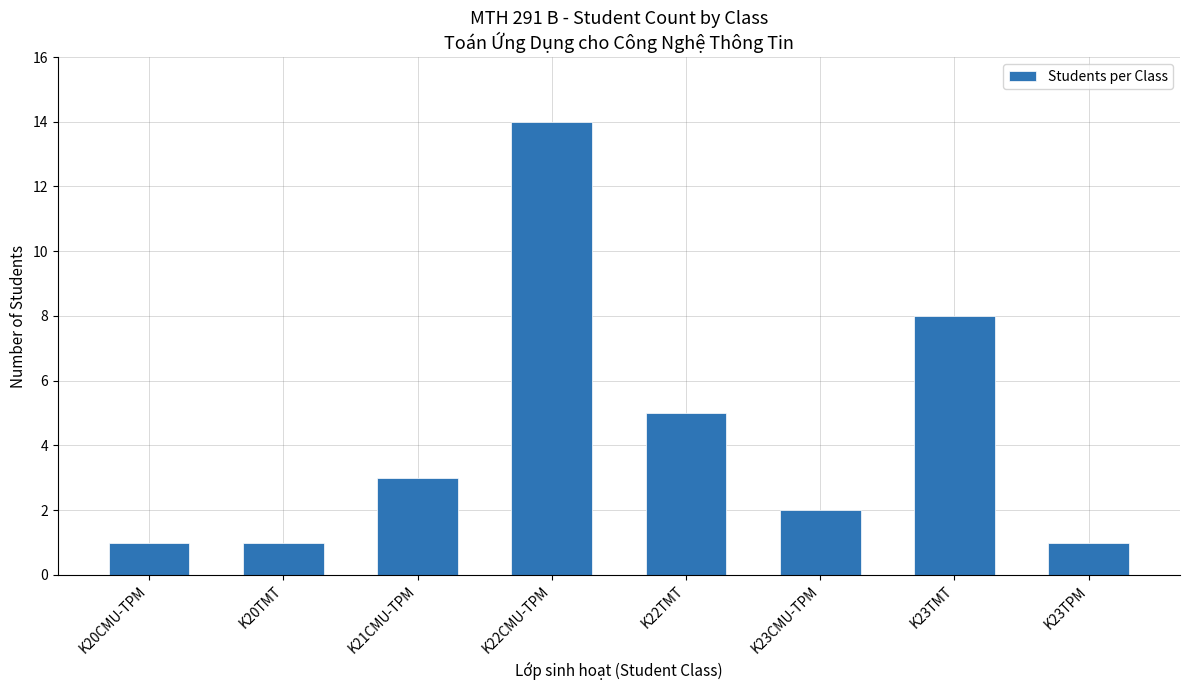

What is the label of the 5th bar from the right?

K22CMU-TPM